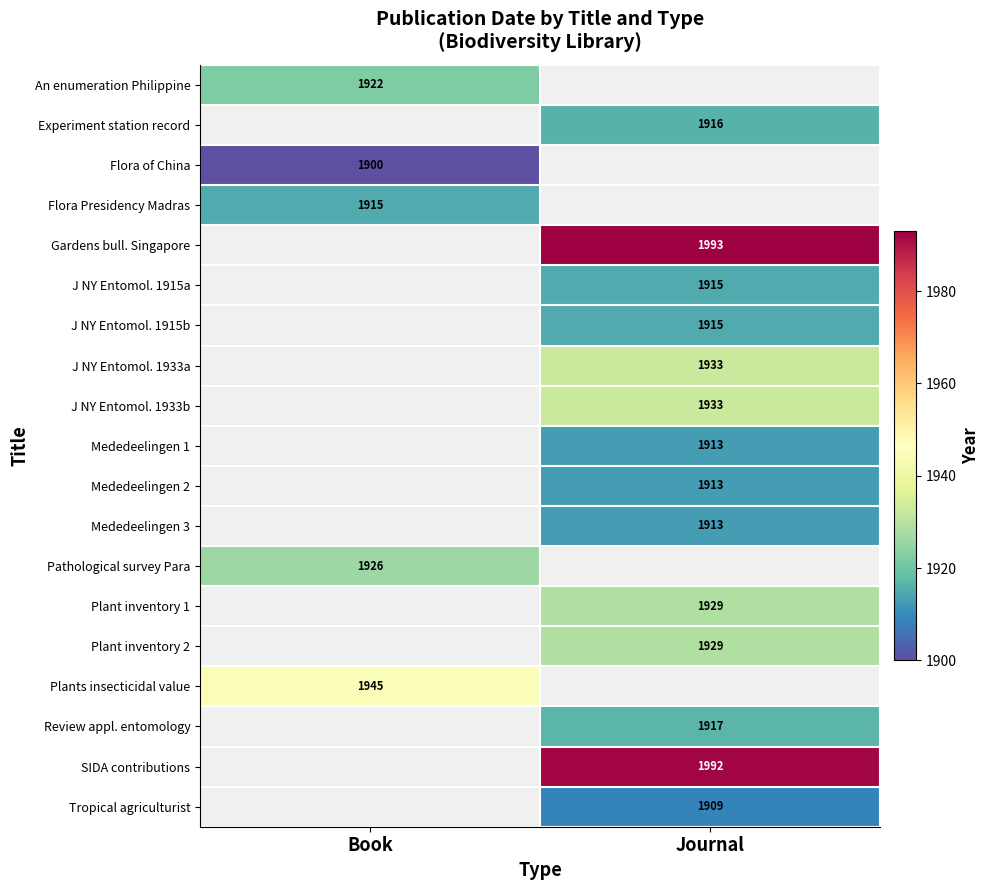

Count the number of data series in this chart.

19